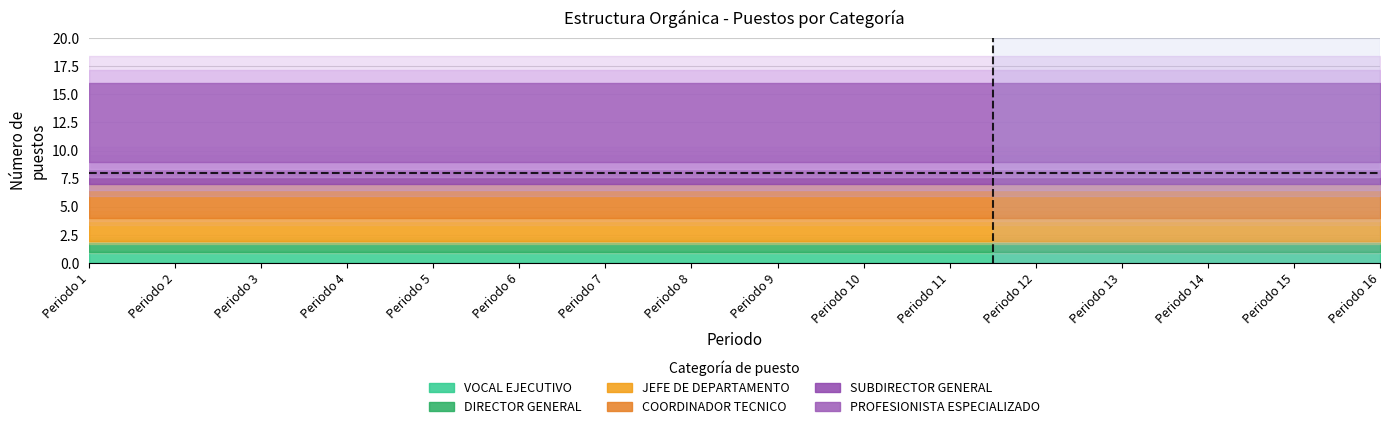

Does the chart display data point markers on the line(s)?

No